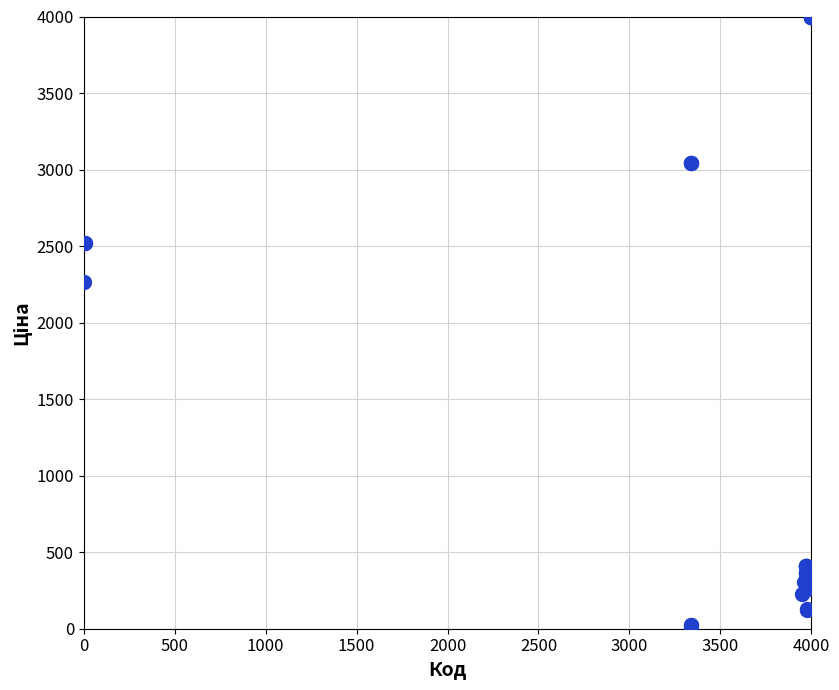

What Y value in the scatter plot is closest to 2000?

2265.3